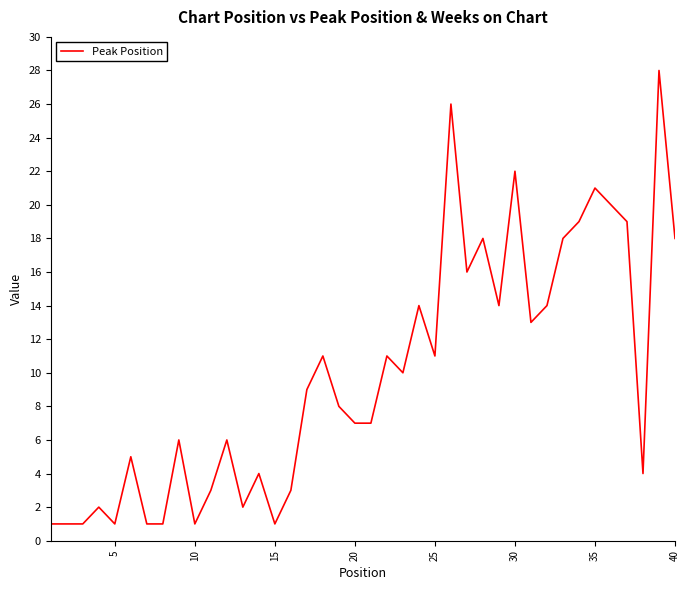

Reading left to right, extract all data points from this chart.

1	1	1	2	1	5	1	1	6	1	3	6	2	4	1	3	9	11	8	7	7	11	10	14	11	26	16	18	14	22	13	14	18	19	21	20	19	4	28	18